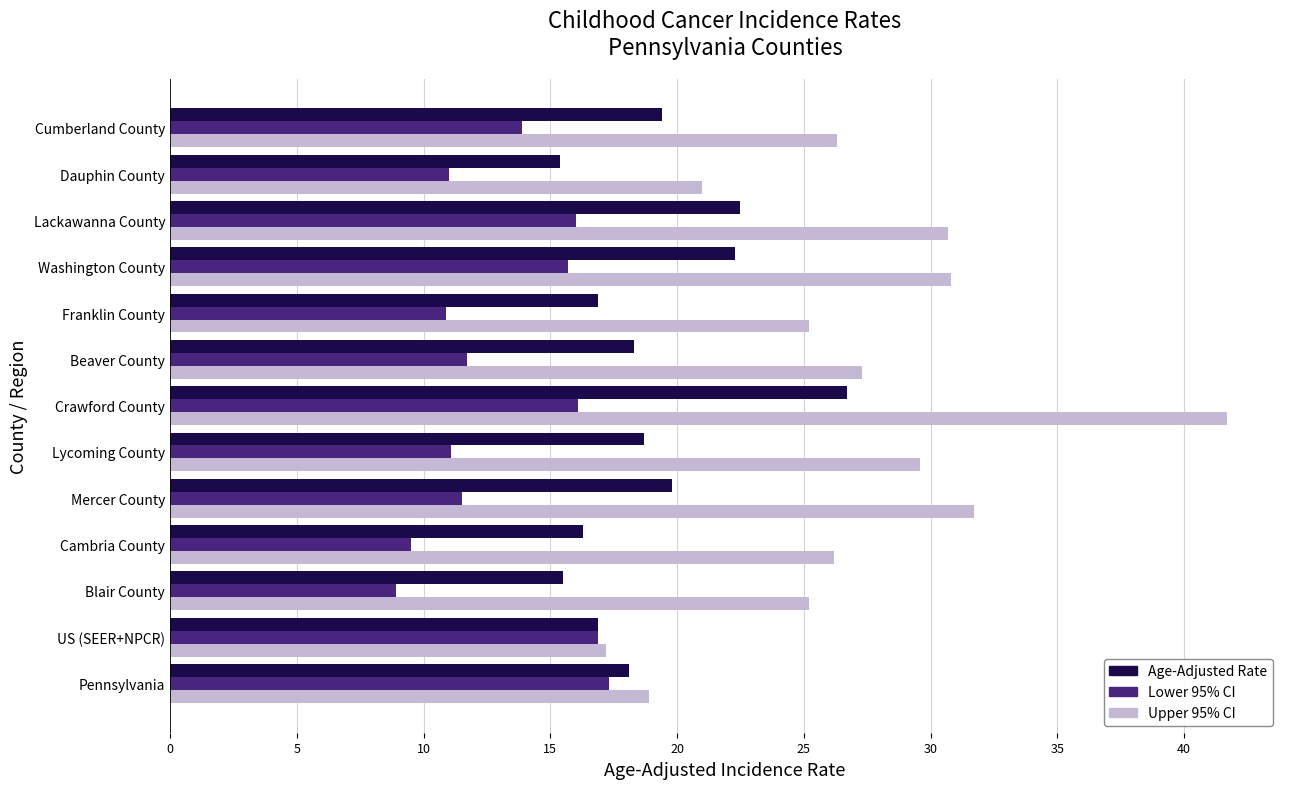

Is the value of Upper 95% CI at Washington County greater than the value of Lower 95% CI at Cambria County?

Yes